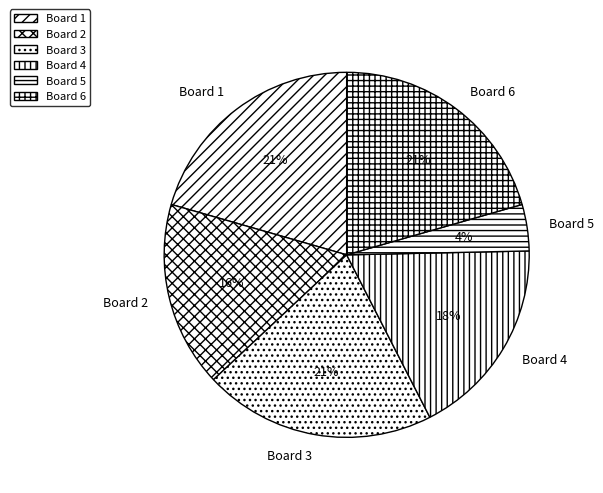

To the nearest percent, what is the average slice percentage?

17%